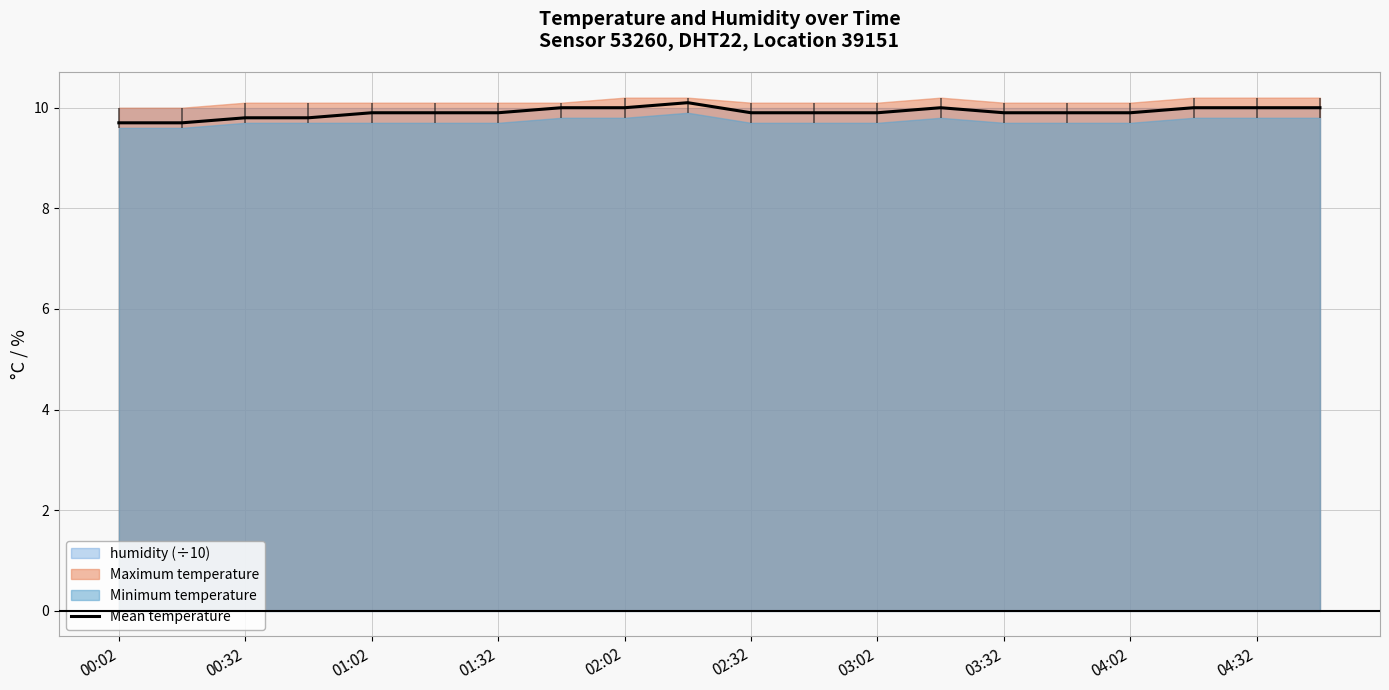

How many lines are shown in the chart?

1